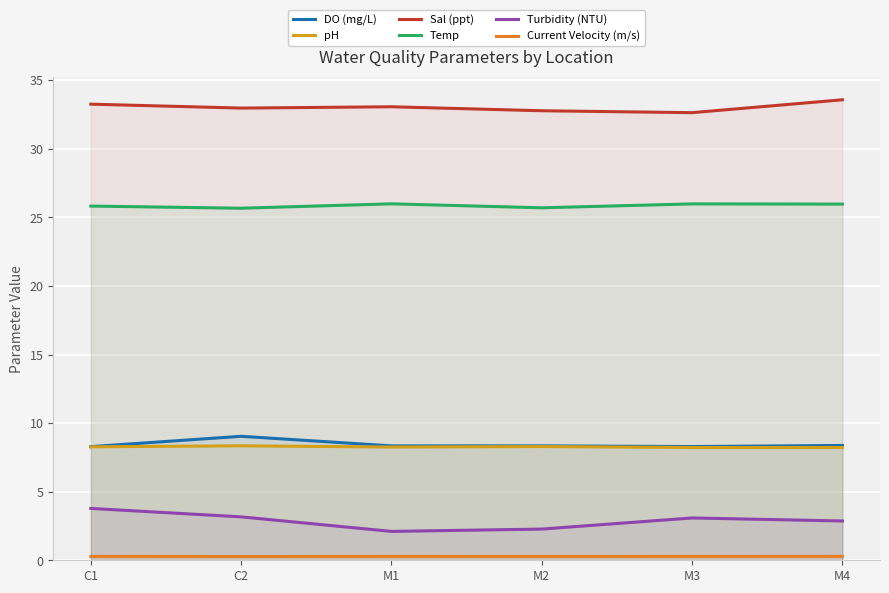

What are all the series names shown in the legend?

DO (mg/L), pH, Sal (ppt), Temp, Turbidity (NTU), Current Velocity (m/s)